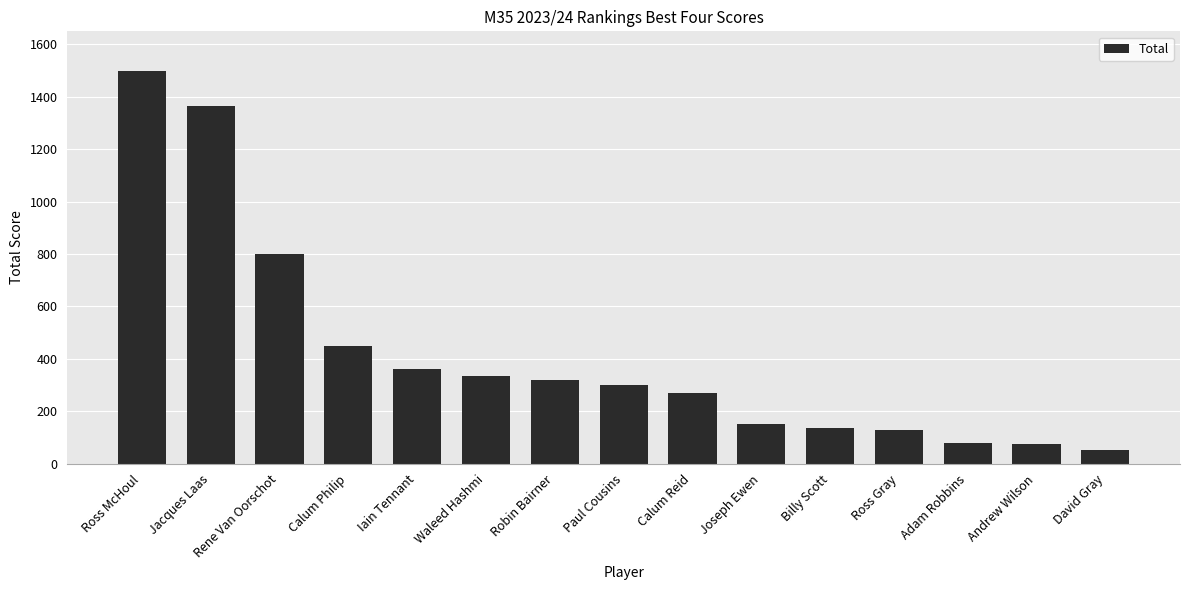

The value at Jacques Laas is 1365.0. True or false?

True